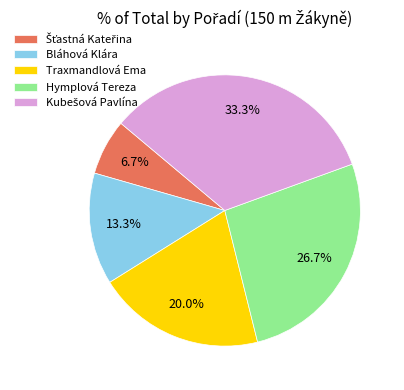

To the nearest percent, what is the average slice percentage?

20%